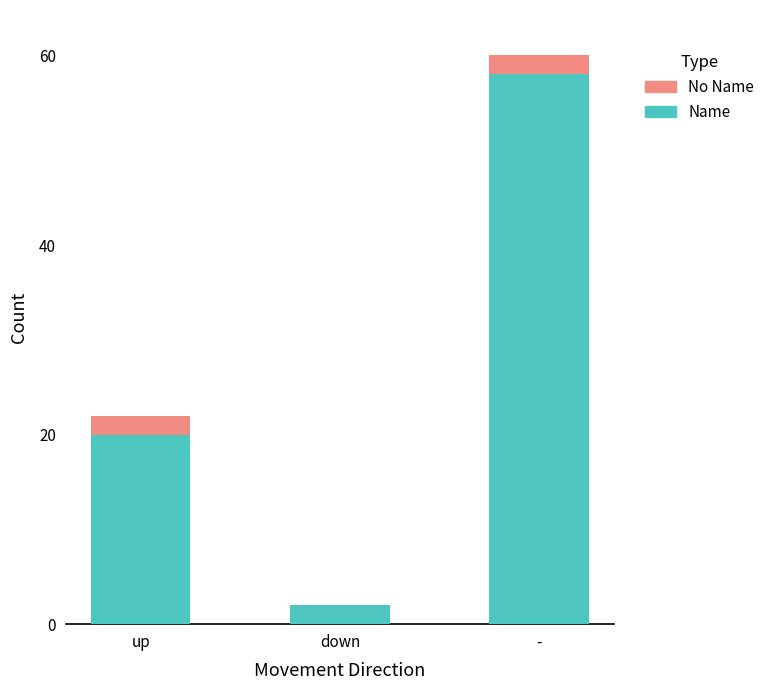

Reading right to left, list the values for the Name series.

-=58	down=2	up=20